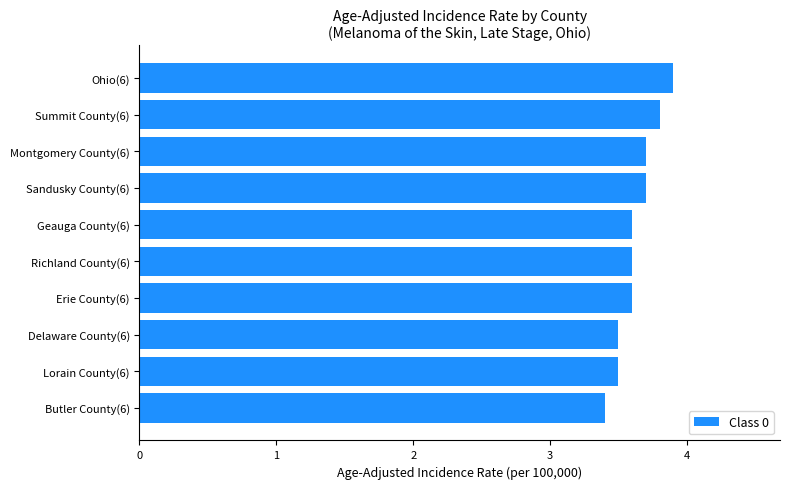

Count the values in the range 3 to 4.

10